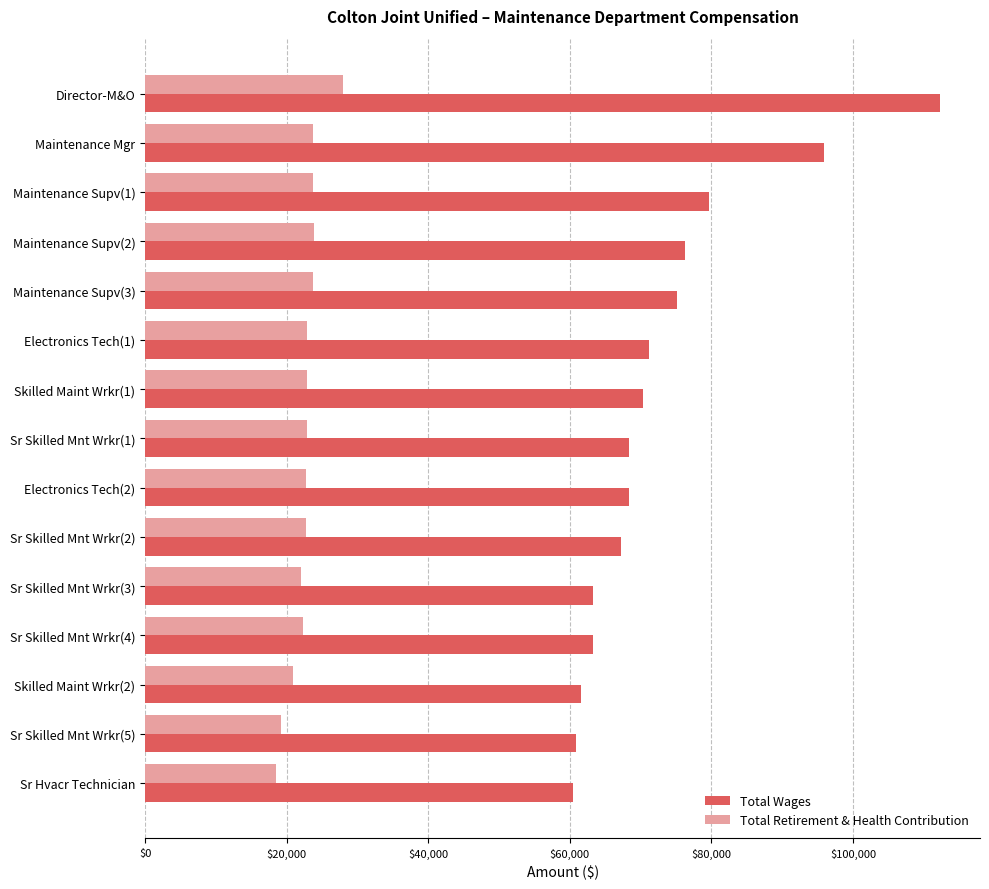

Between Maintenance Supv(3) and Sr Skilled Mnt Wrkr(5), which series saw the biggest shift?

Total Wages